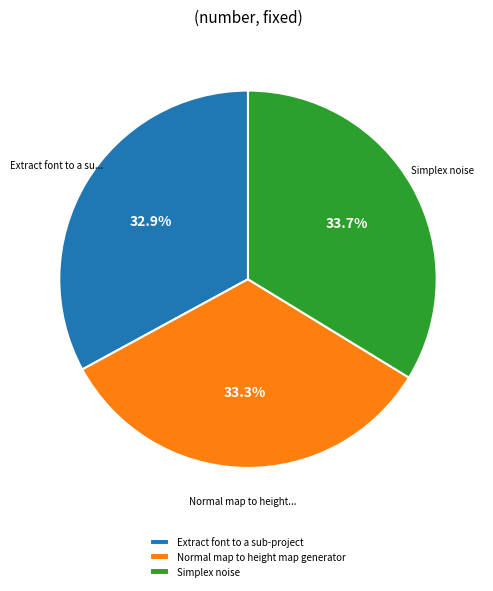

To the nearest percent, what portion does Simplex noise represent?

34%